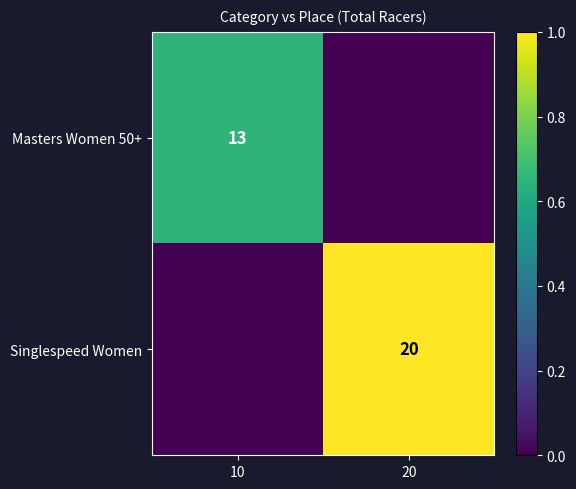

True or false: Masters Women 50+ has a value of 21 at 10.

False